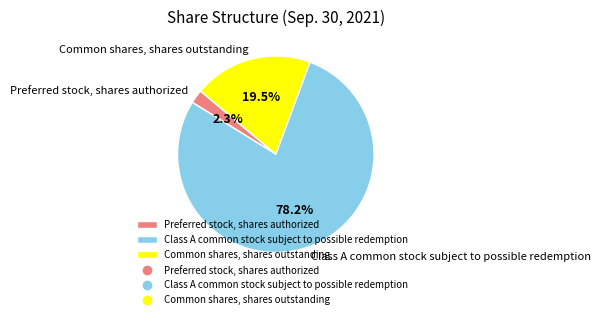

To the nearest percent, what is the average slice percentage?

33%